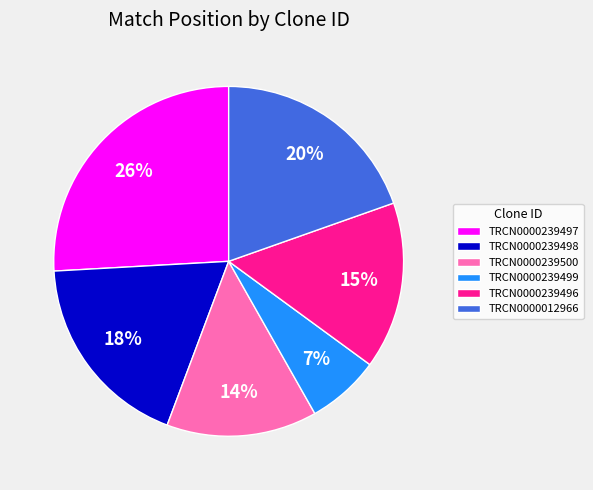

Which has a higher value, TRCN0000239497 or TRCN0000239499?

TRCN0000239497